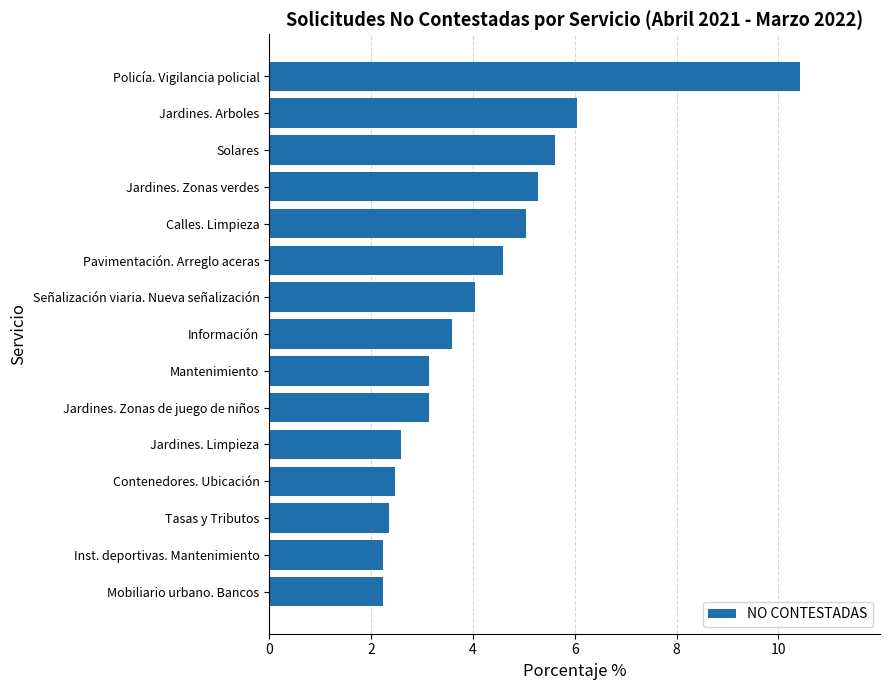

What is the difference between the maximum and minimum values?

8.2